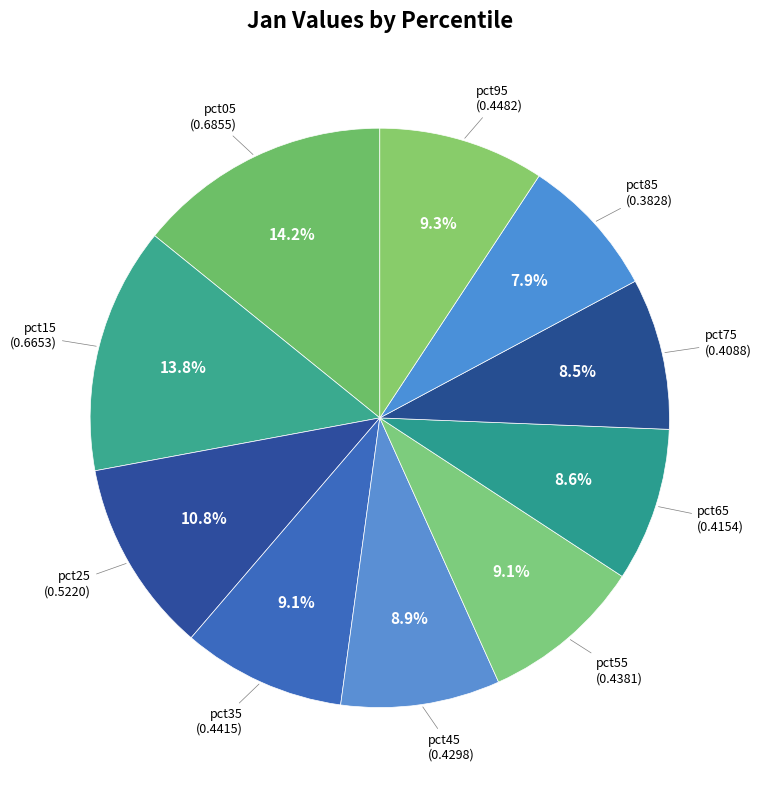

What is the smallest slice in the pie chart?

pct85